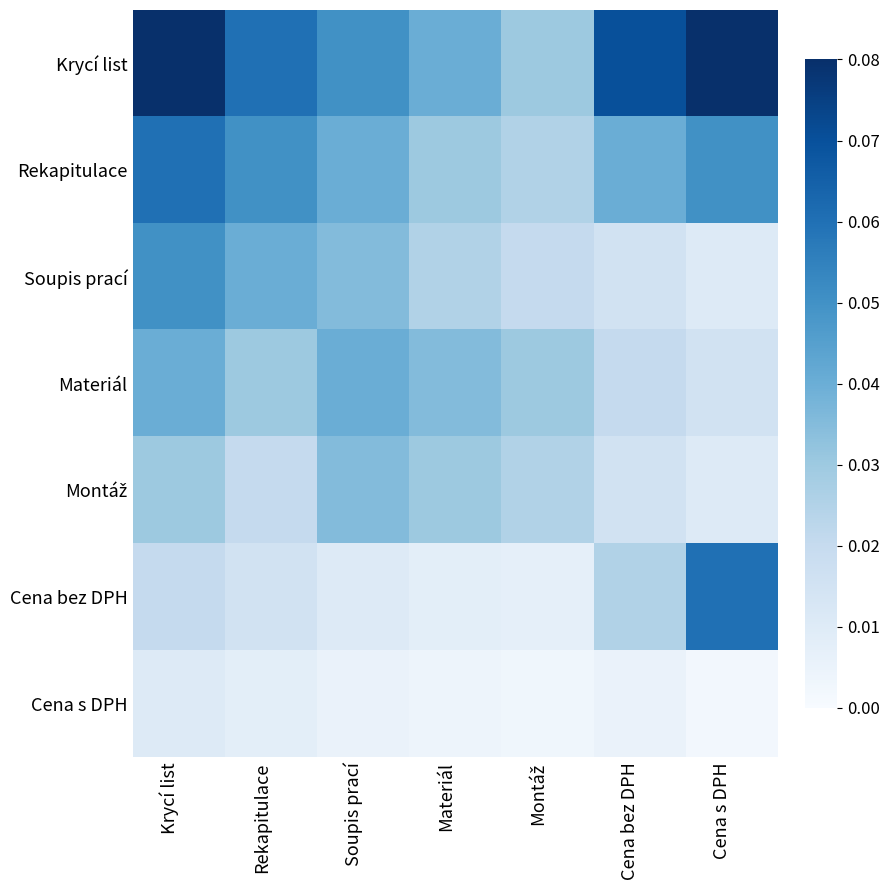

How many series are shown in this chart?

7